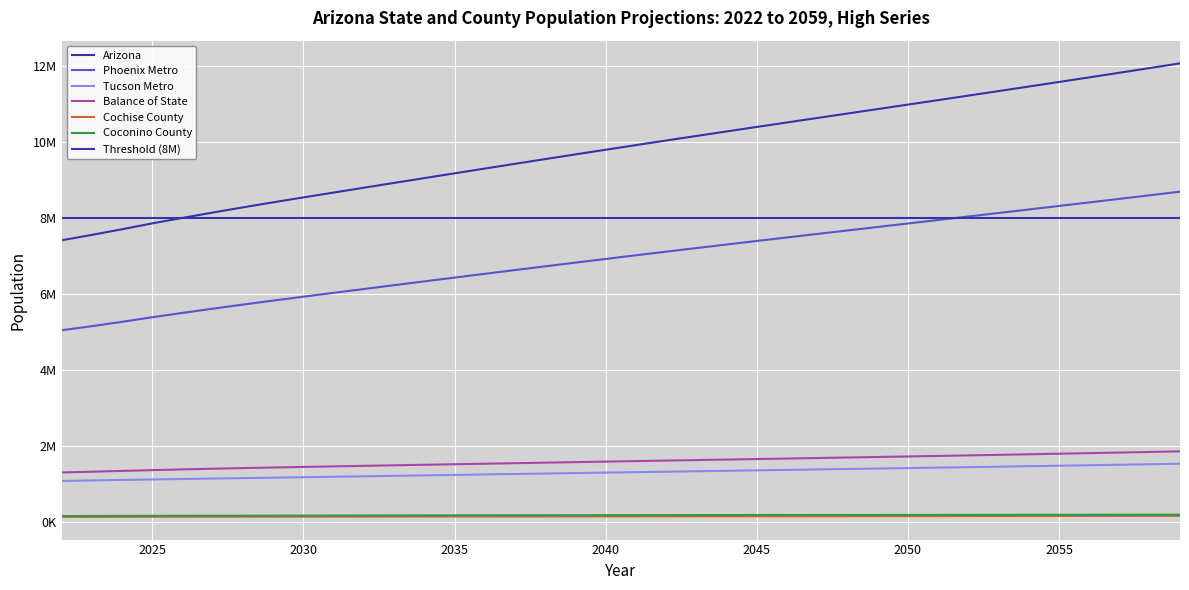

True or false: Cochise County and Phoenix Metro cross at least once.

False